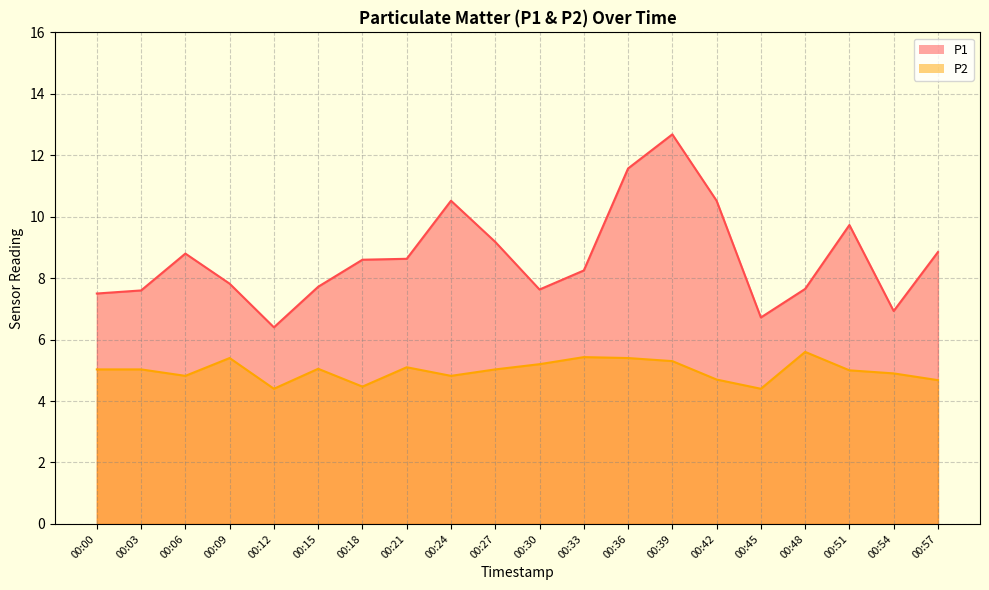

How many values in the P1 series exceed 8?

11